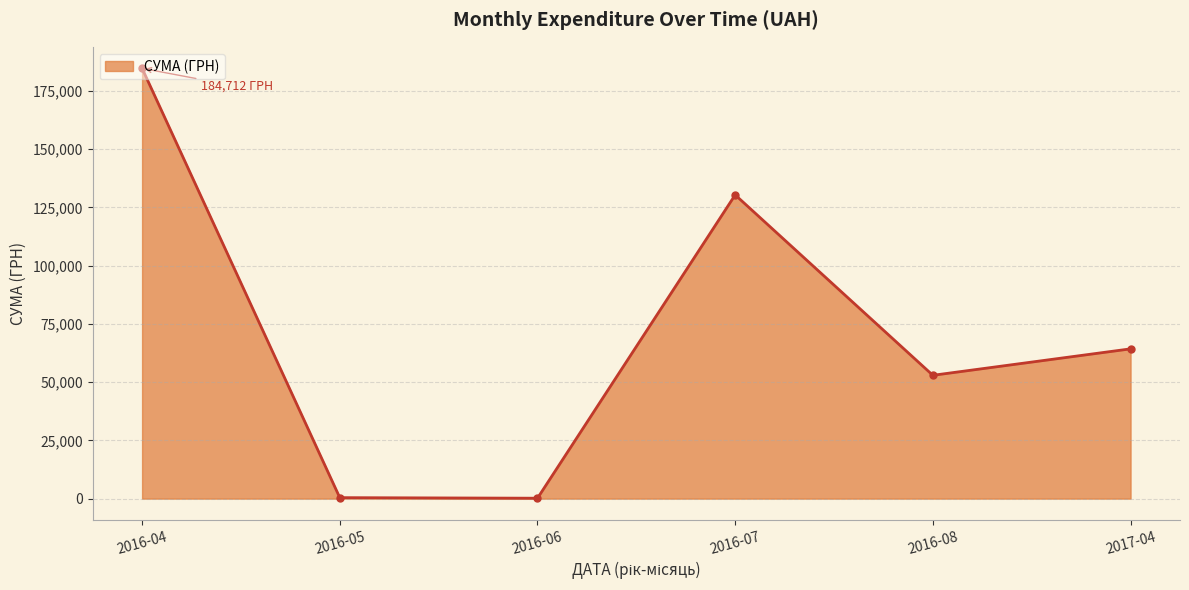

At which label is the value closest to 92444?

2017-04